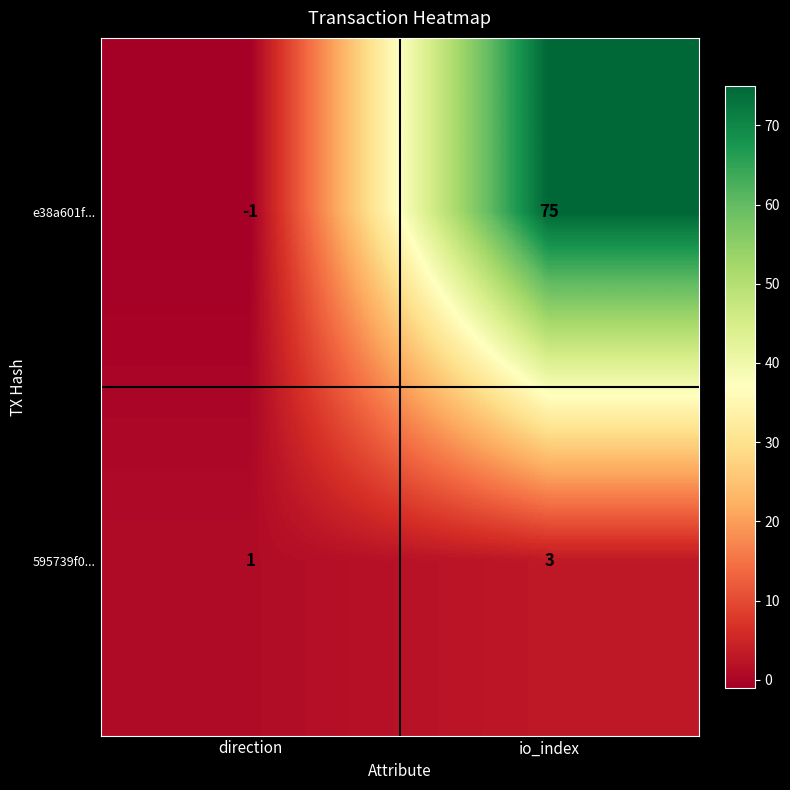

What is the average value of the e38a601f... series?

37